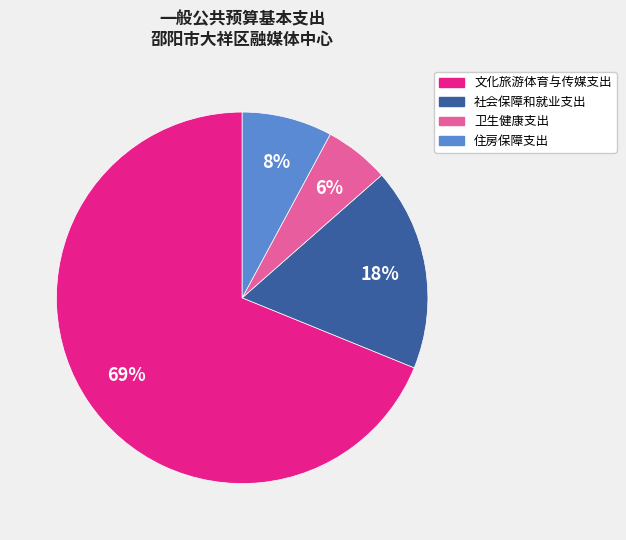

Does 文化旅游体育与传媒支出 represent more than half of the total?

Yes